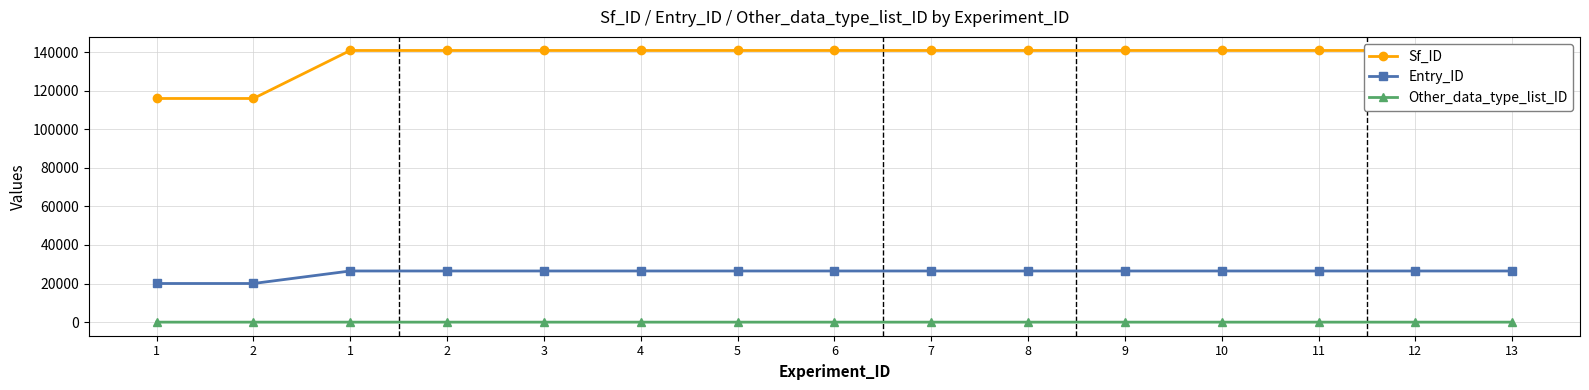

Is the value of Other_data_type_list_ID at 2 greater than the value of Sf_ID at 2?

No